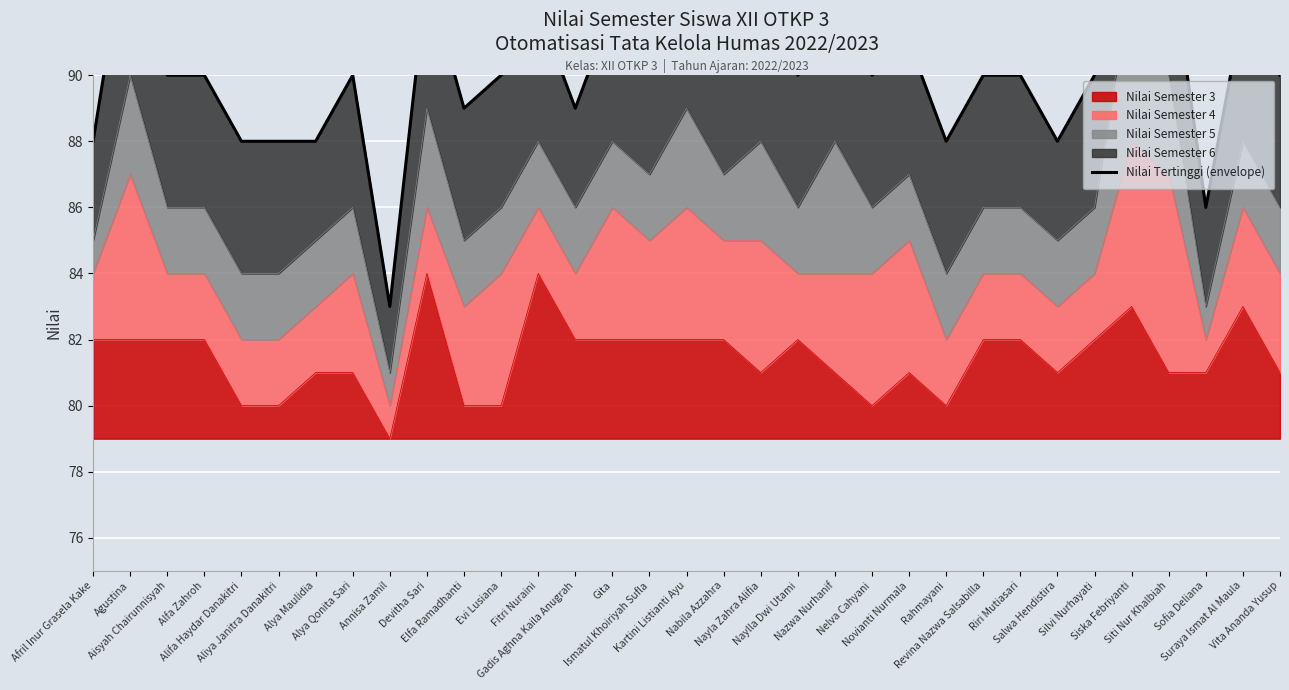

What is the maximum value shown in the chart?

98